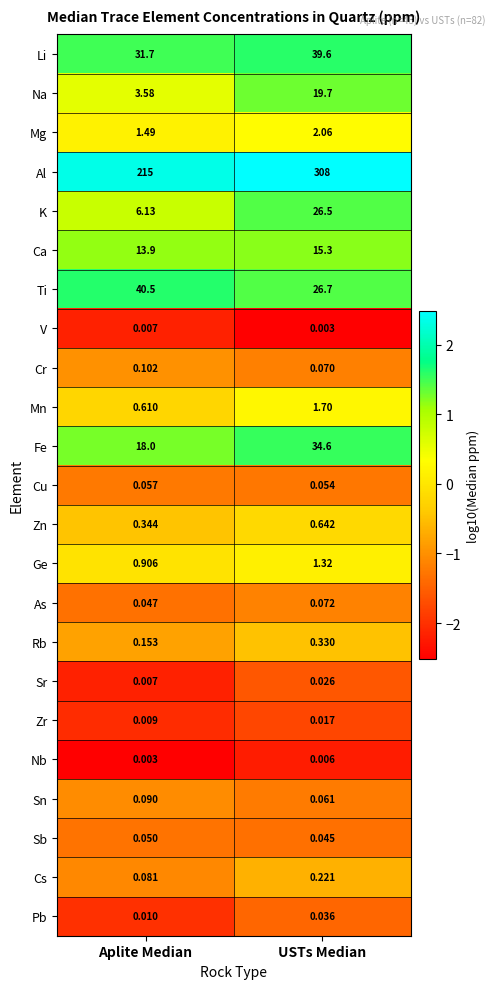

Where is Ti nearest to the value 33?

USTs Median